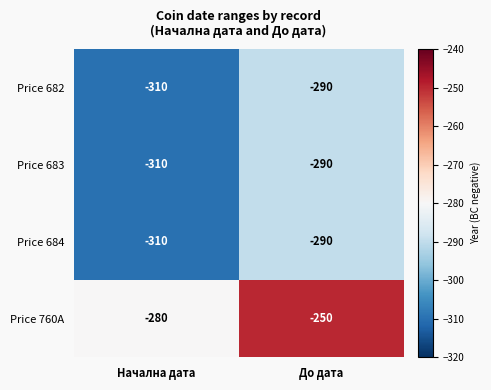

List the labels in order of Price 682 value, largest first.

До дата, Начална дата